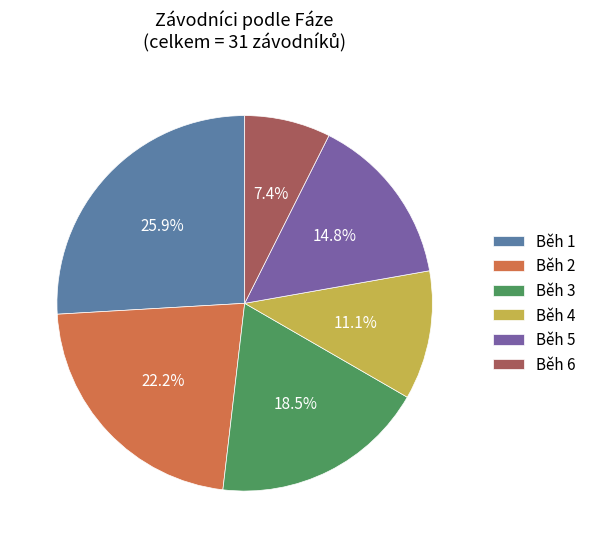

To the nearest percent, what is the difference between the largest and smallest slice percentages?

19%